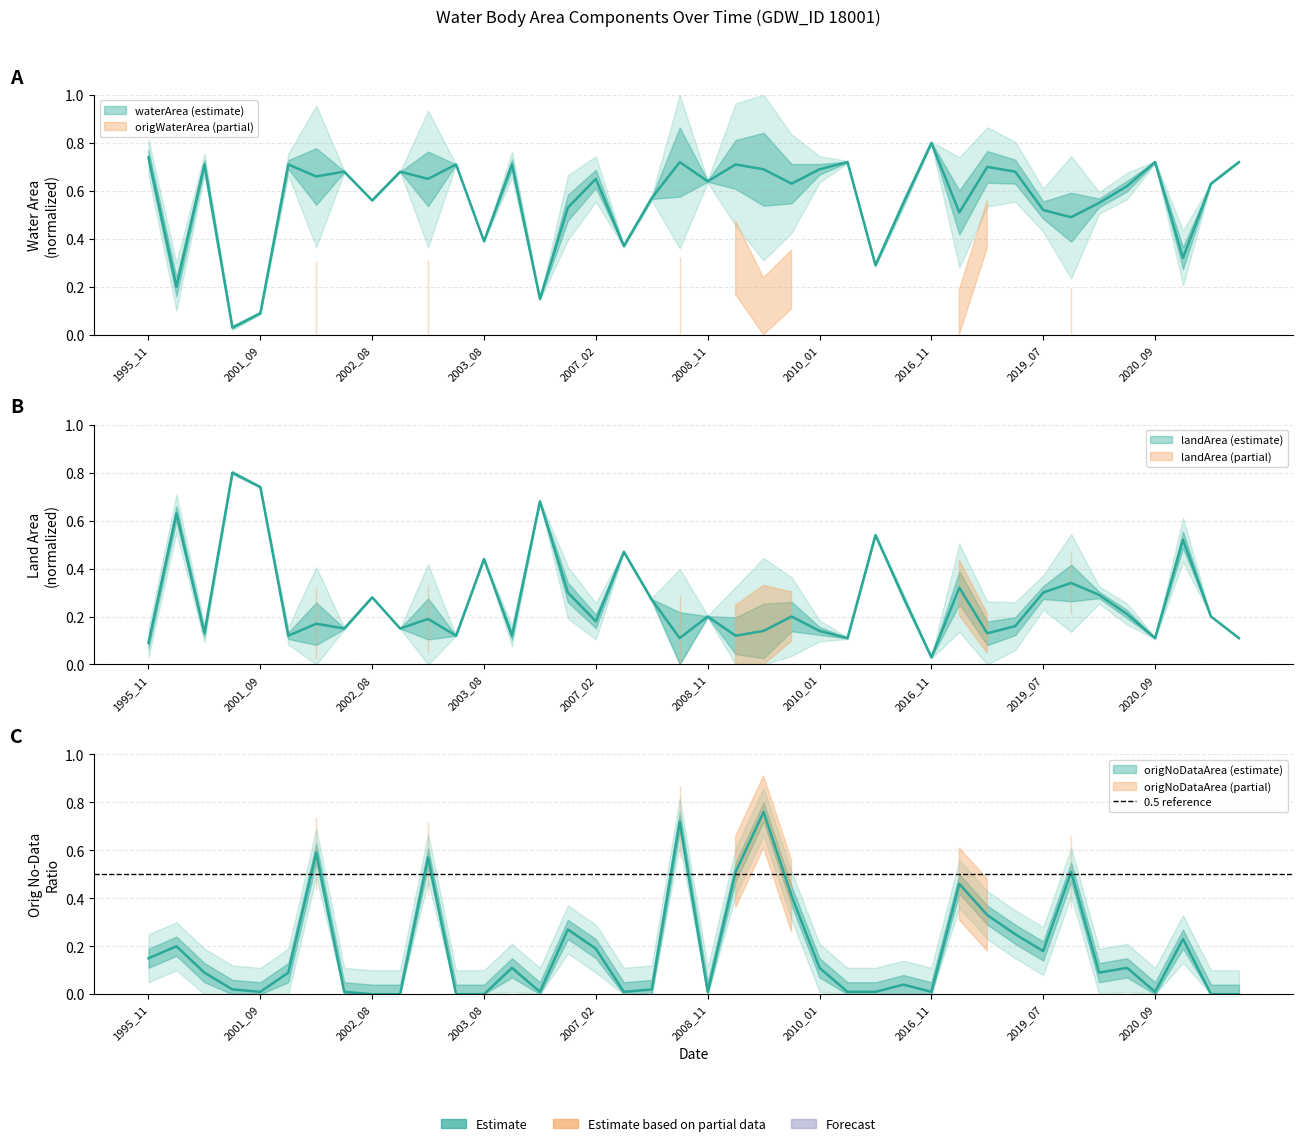

Which series changed the most between 2001_09 and 2002_03?

waterArea